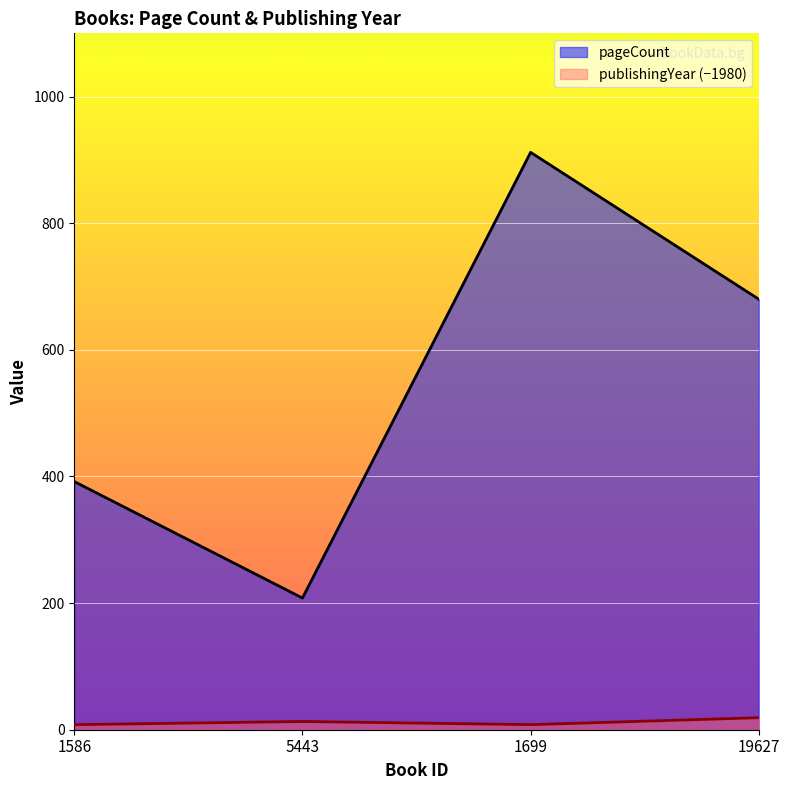

List the series in order of their overall mean, highest first.

pageCount, publishingYear (−1980)